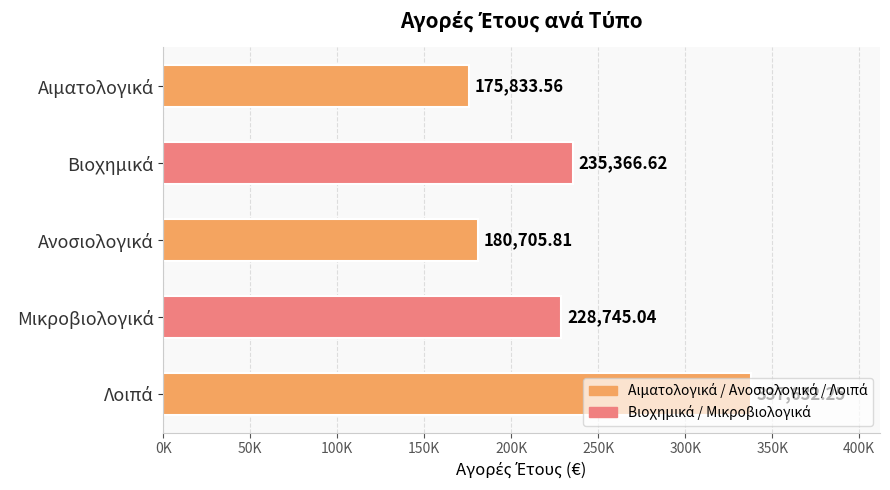

Does the chart contain any negative values?

No